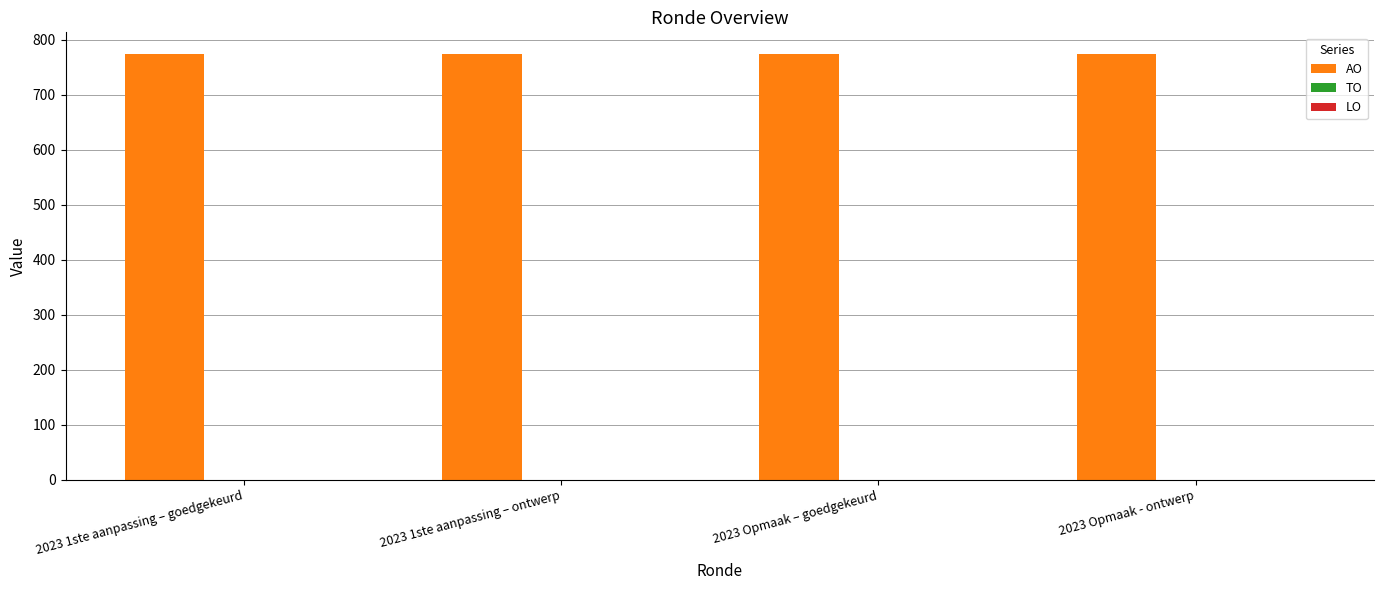

At which category is the sum across all series the highest?

2023 1ste aanpassing – goedgekeurd